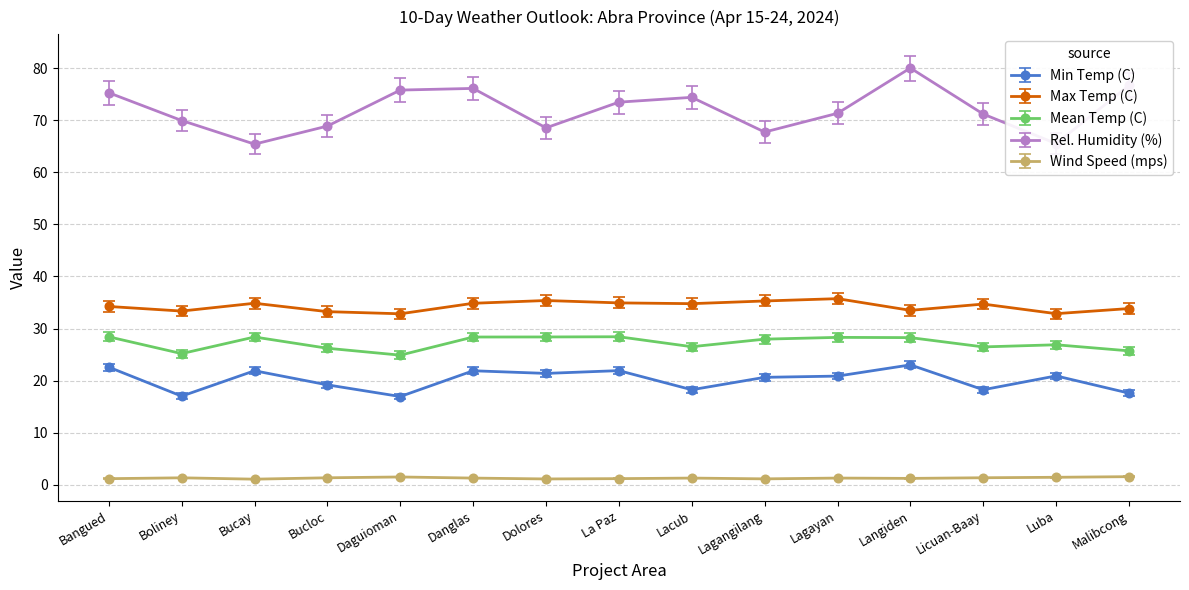

What is the highest value of the Rel. Humidity (%) series?

80.0